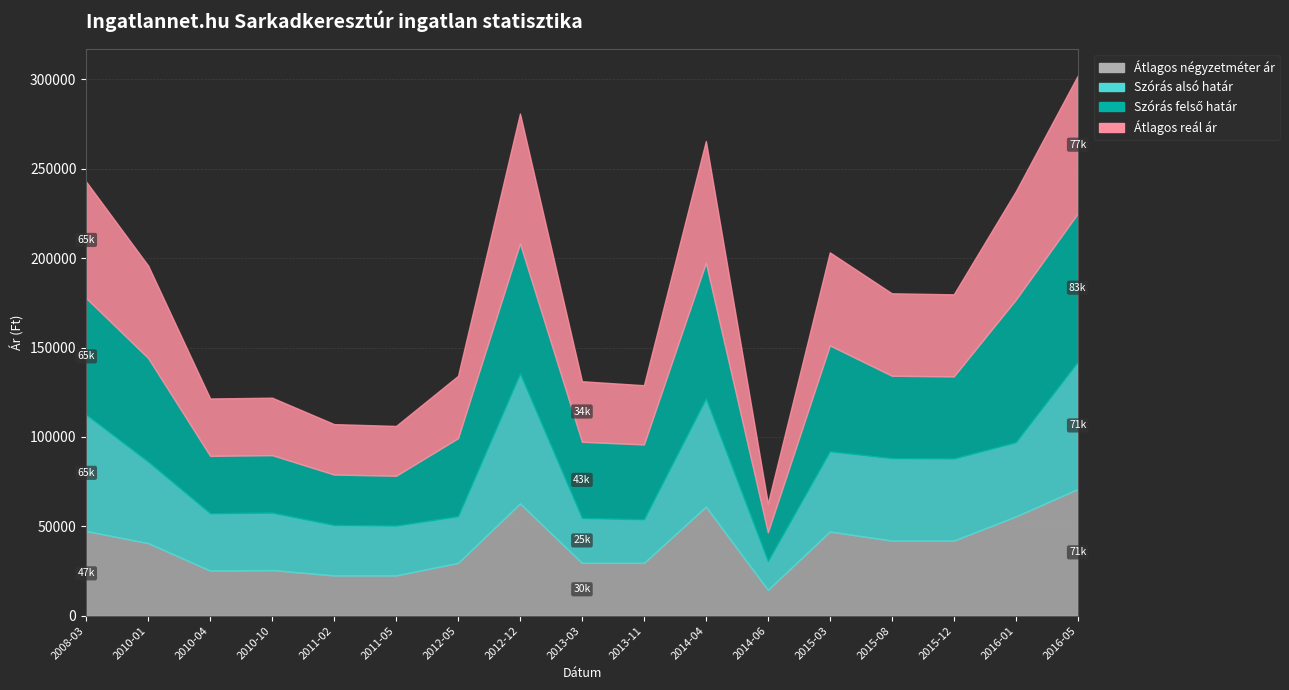

Between which two adjacent categories do Szórás alsó határ and Átlagos négyzetméter ár first intersect?

2011-05 and 2012-05